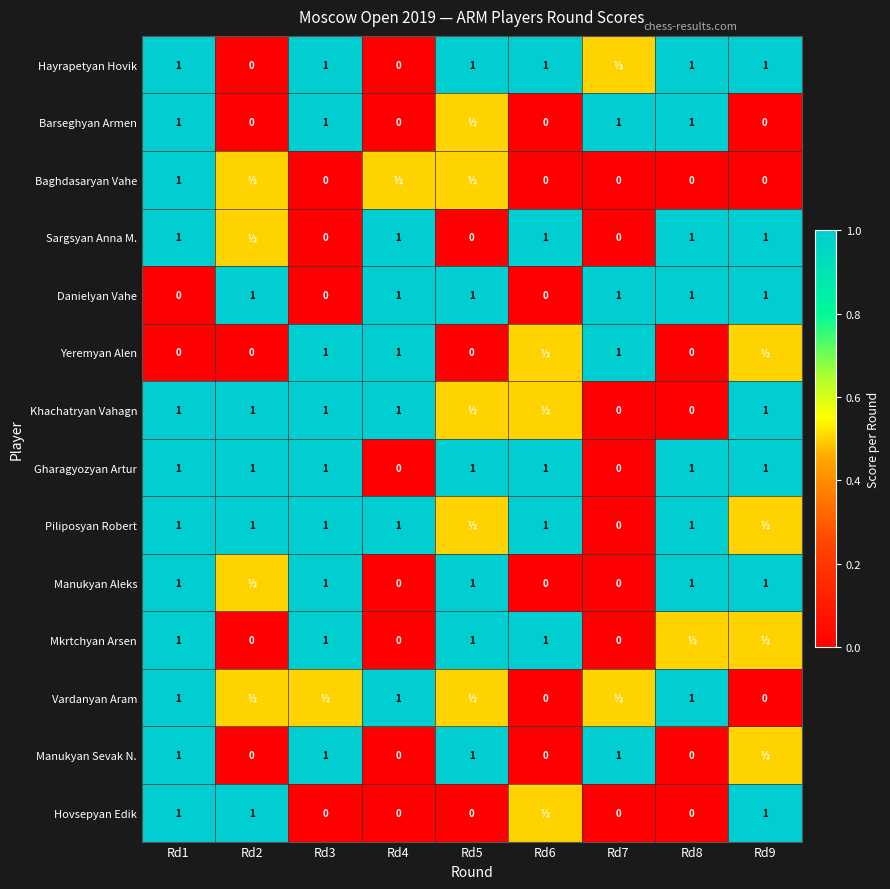

At how many categories does at least one series exceed 0?

9